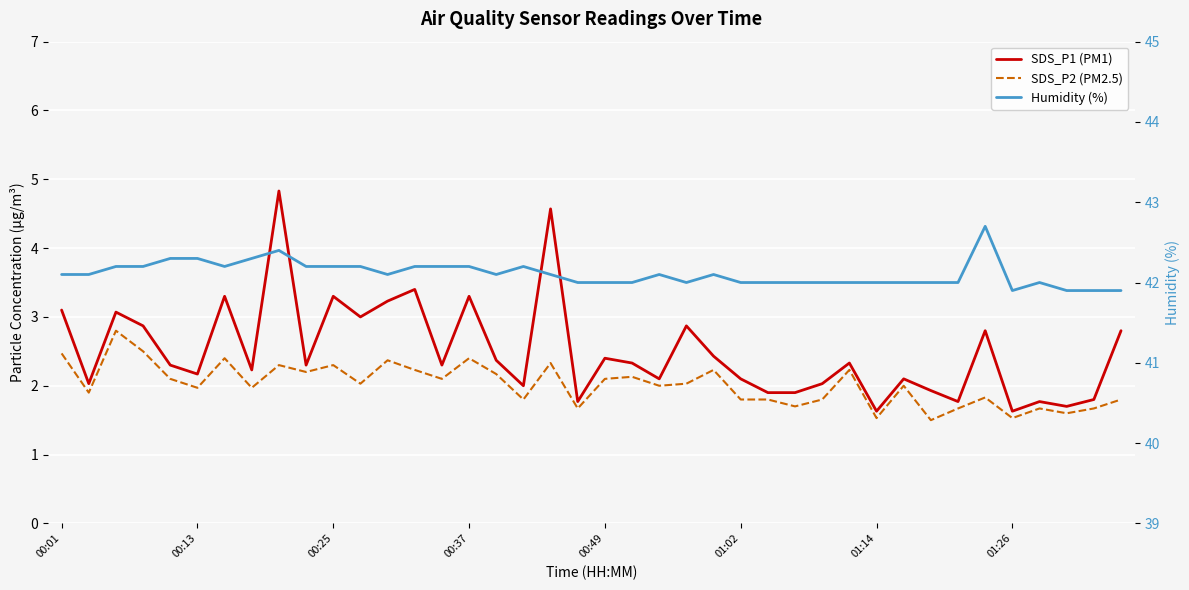

True or false: Humidity (%) and SDS_P2 (PM2.5) cross at least once.

False